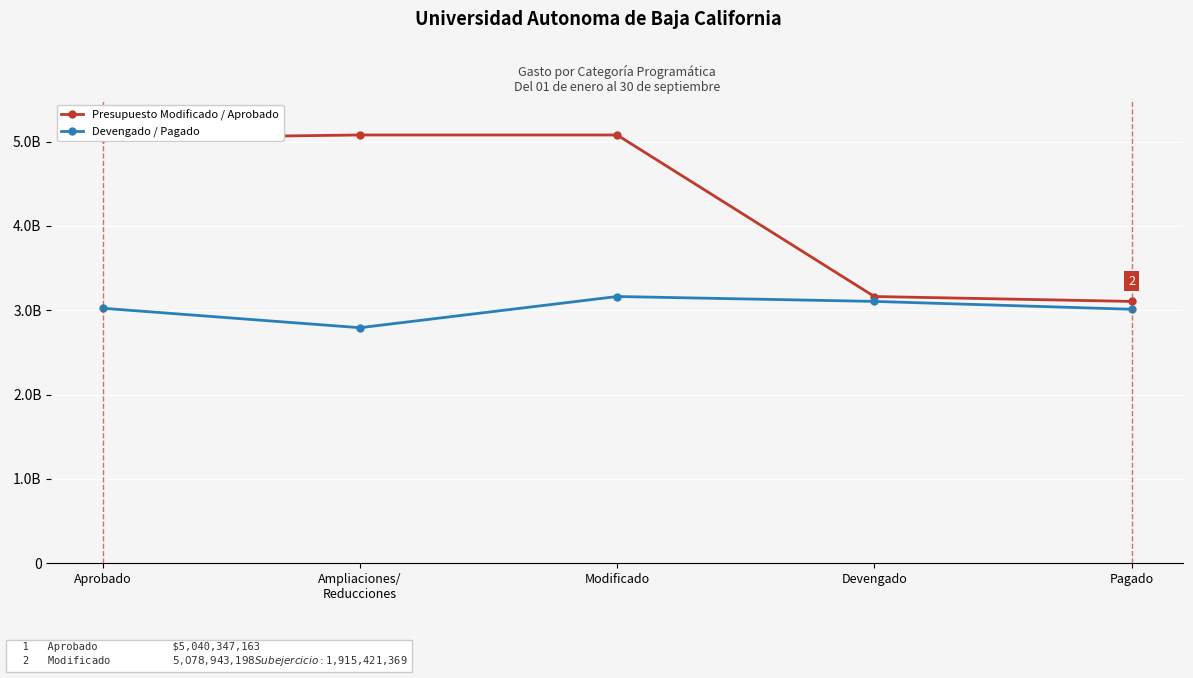

At Devengado, list the series in order from largest to smallest.

Presupuesto Modificado / Aprobado, Devengado / Pagado